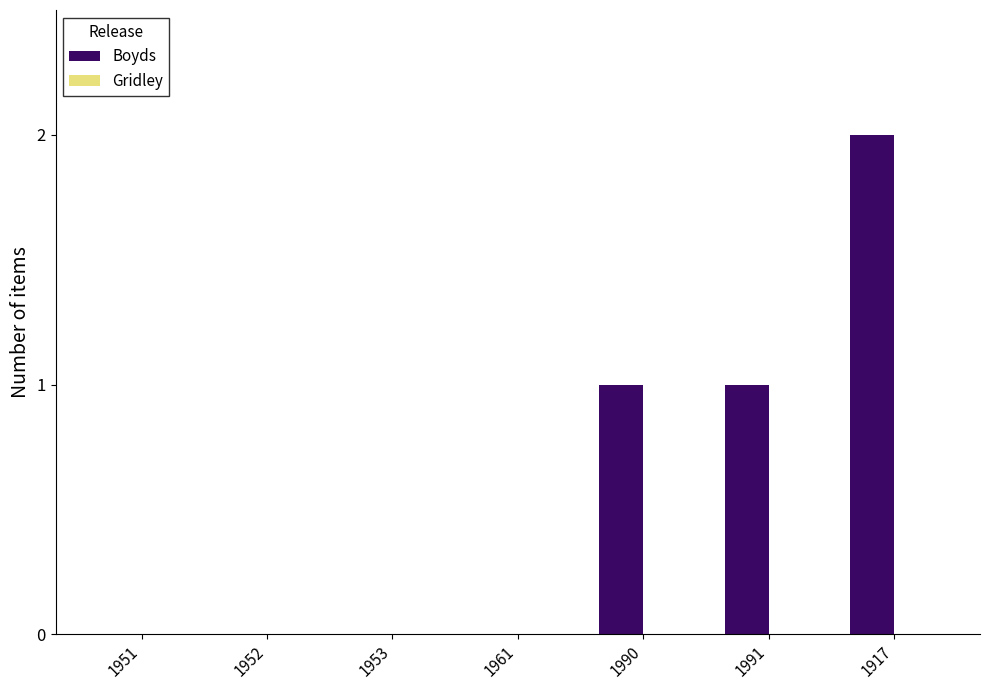

True or false: the data shows 1 at 1953.

False